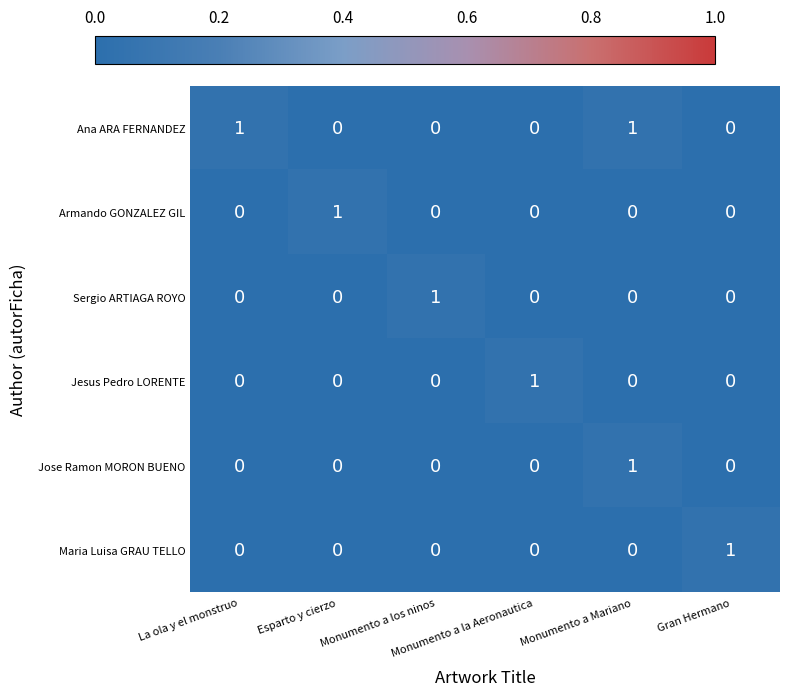

At how many categories does at least one series exceed 0?

6